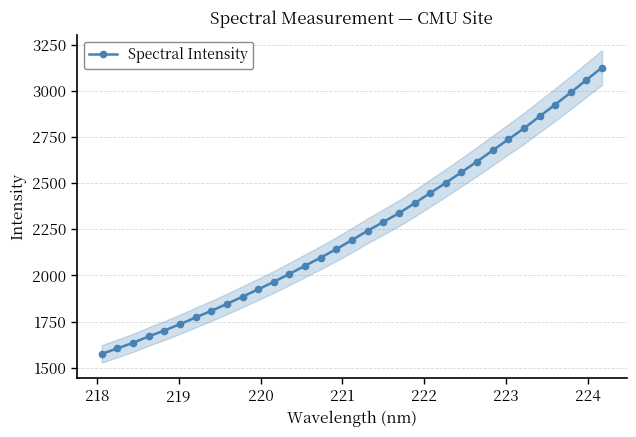

What is the value of the Spectral Intensity point at the 6th from the left?

1735.8